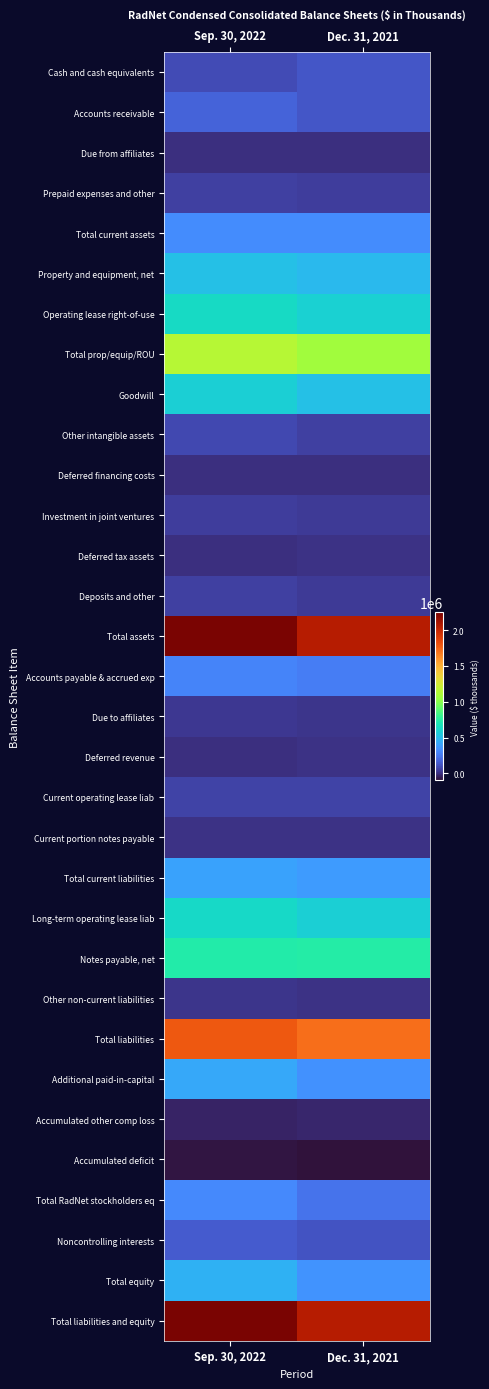

Which series has the largest range (max minus min)?

Total assets